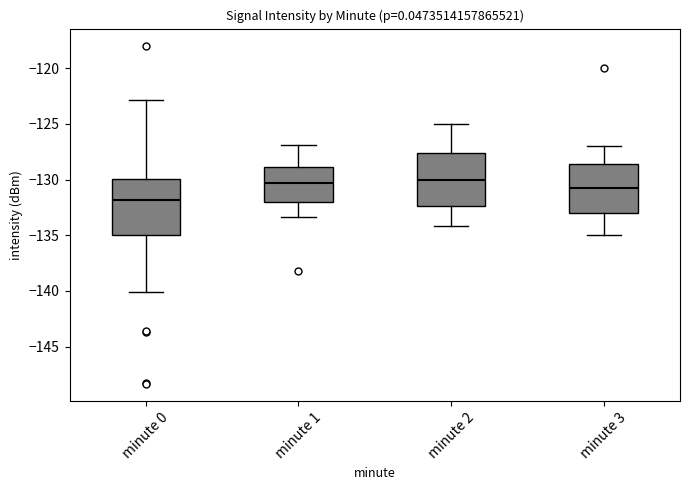

Reading left to right, read every box against the y-axis: the position of its median line, the range the box covers, and the ends of its whiskers. The values are not printed on the chart, so give them approximately, as read against the axis.

minute 0: median -132.0, box -135.0 to -130.0, whiskers -140.0 to -123.0
minute 1: median -130.5, box -132.0 to -129.0, whiskers -133.5 to -127.0
minute 2: median -130.0, box -132.5 to -127.5, whiskers -134.0 to -125.0
minute 3: median -130.5, box -133.0 to -128.5, whiskers -135.0 to -127.0